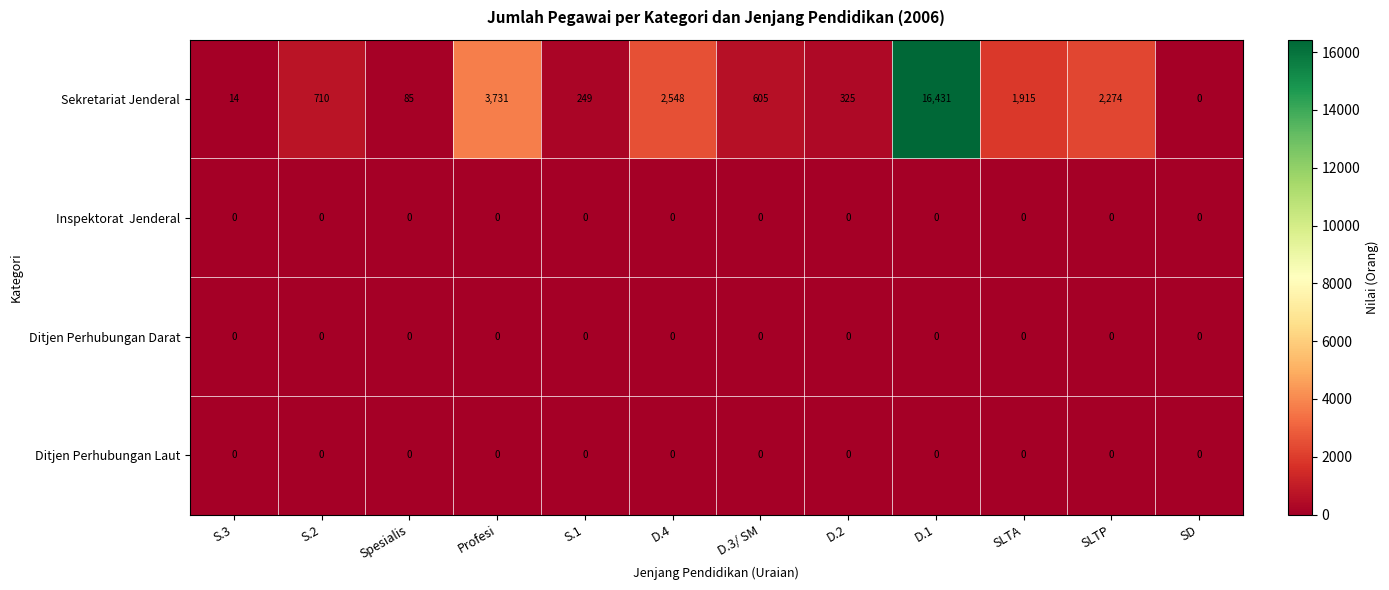

Count the number of data series in this chart.

4